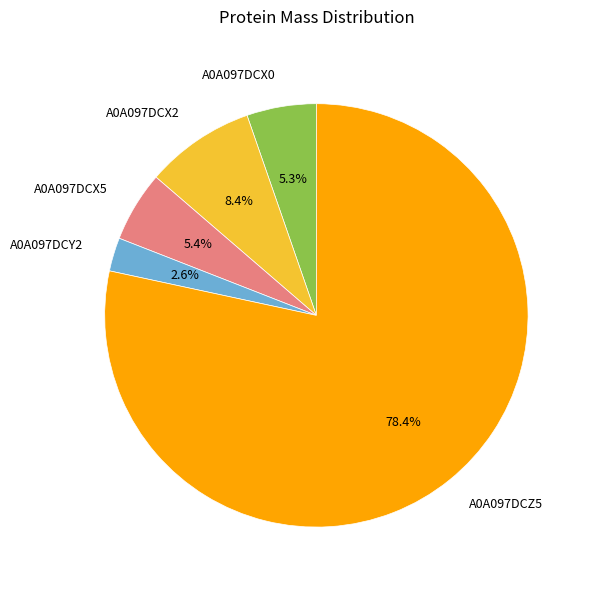

What is the majority slice?

A0A097DCZ5